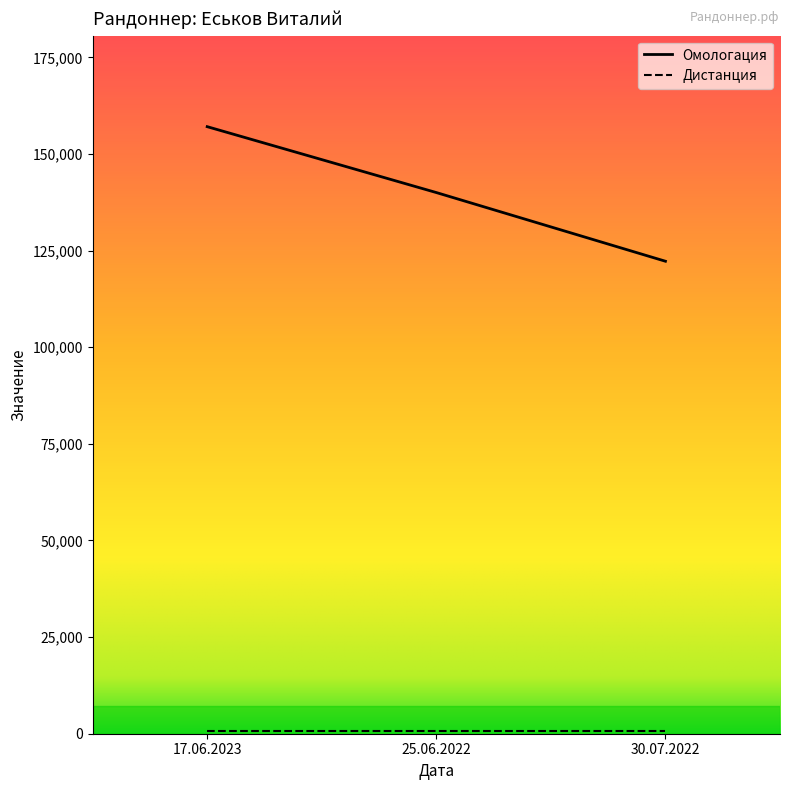

What is the label of the 3rd point from the right?

17.06.2023